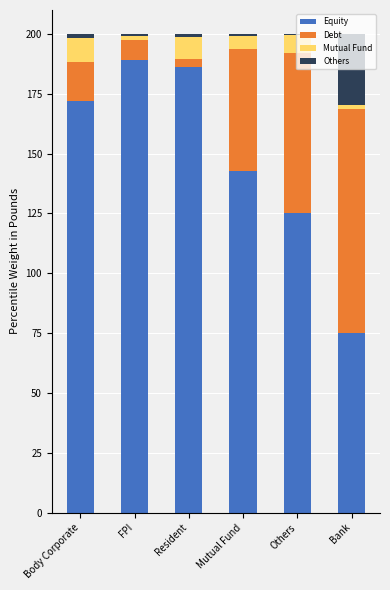

True or false: Equity has a value of 171.9 at Body Corporate.

True